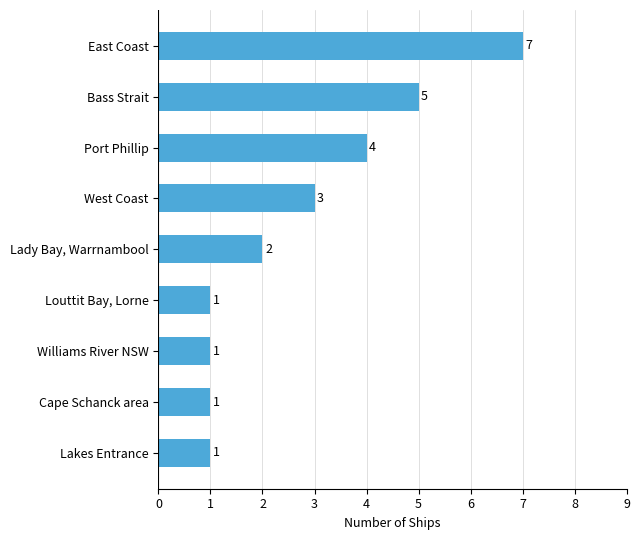

What is the difference between the maximum and minimum values?

6